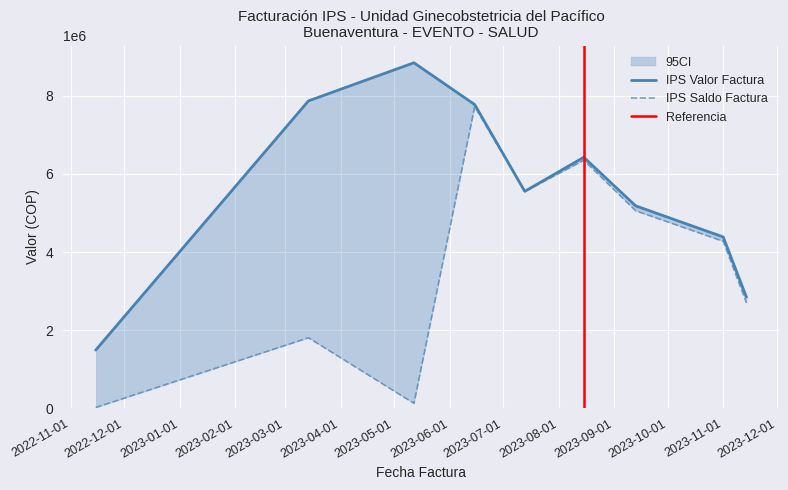

True or false: IPS Saldo Factura has a value of 5059550 at 2023-09-13.

True